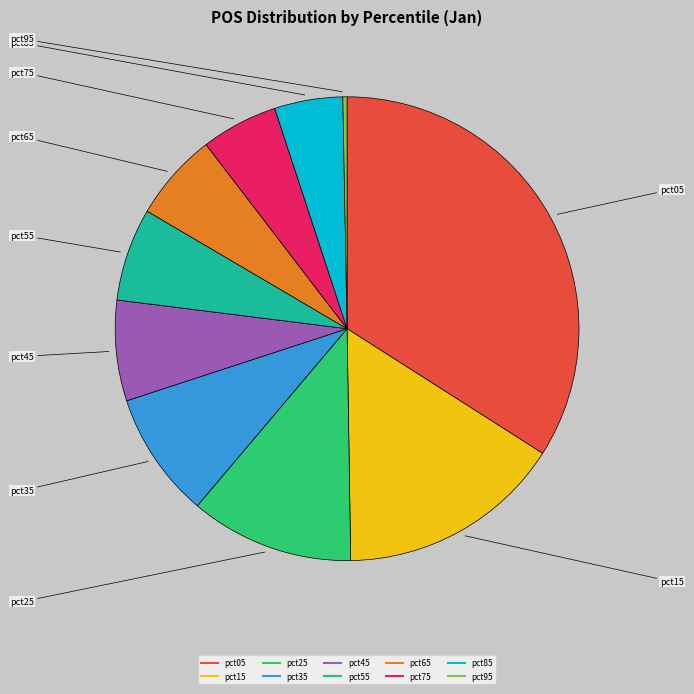

Is there a majority slice in this chart?

No